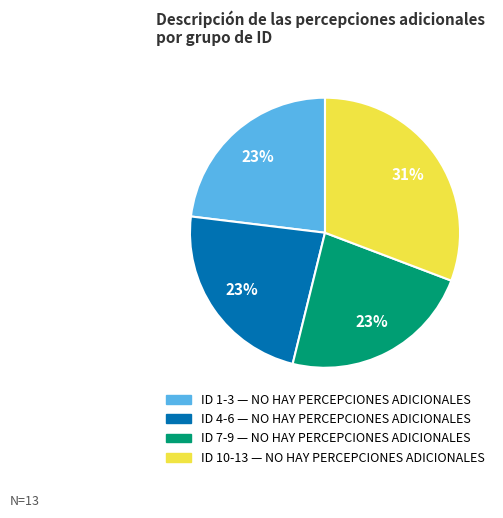

To the nearest percent, what is the average slice percentage?

25%